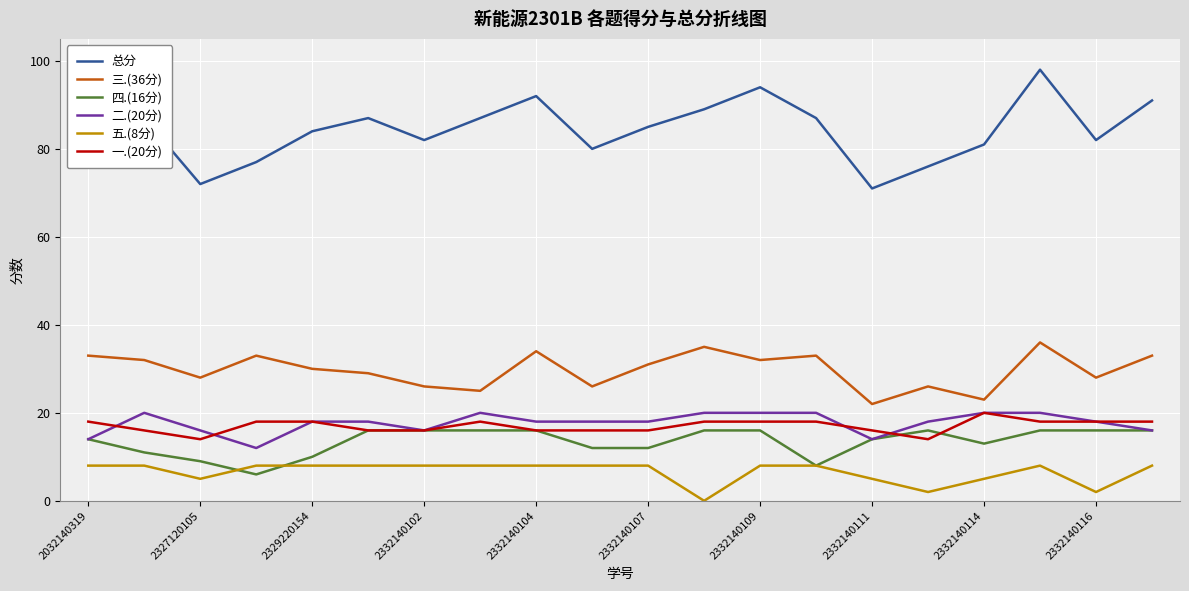

True or false: 五.(8分) and 二.(20分) cross at least once.

False